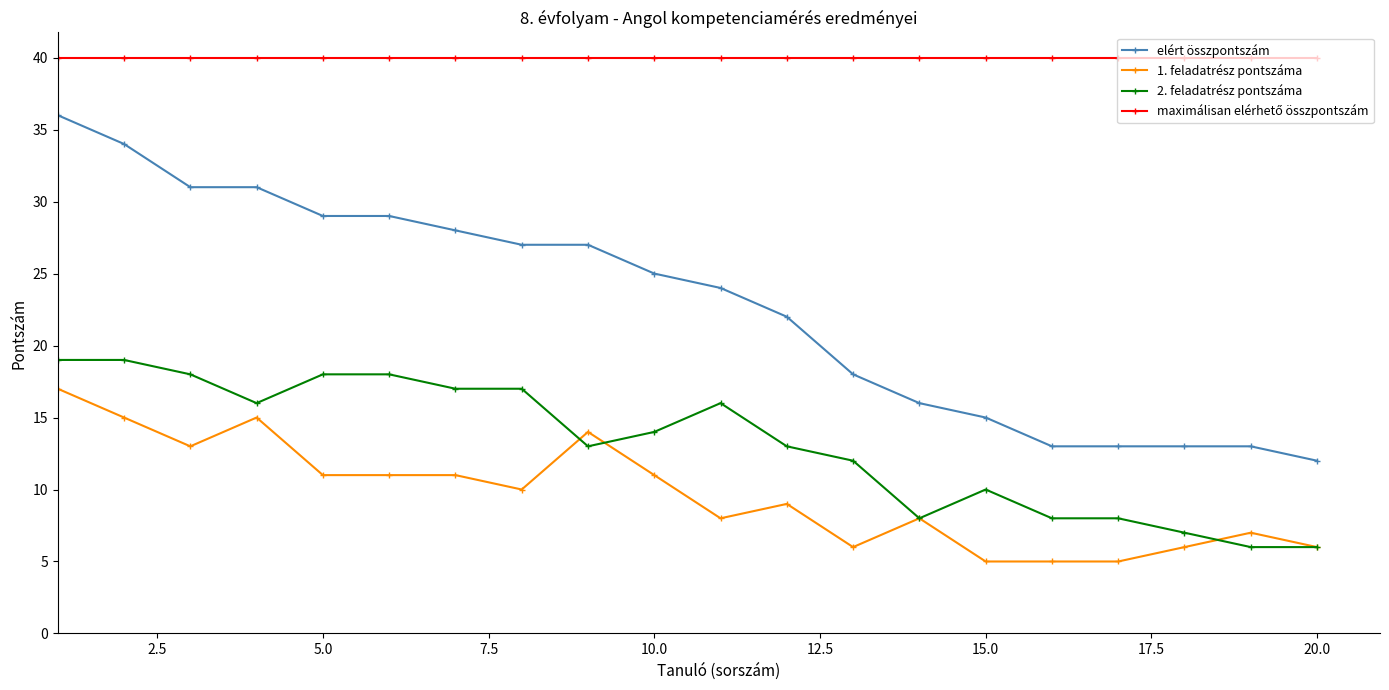

At how many categories does at least one series exceed 23?

20